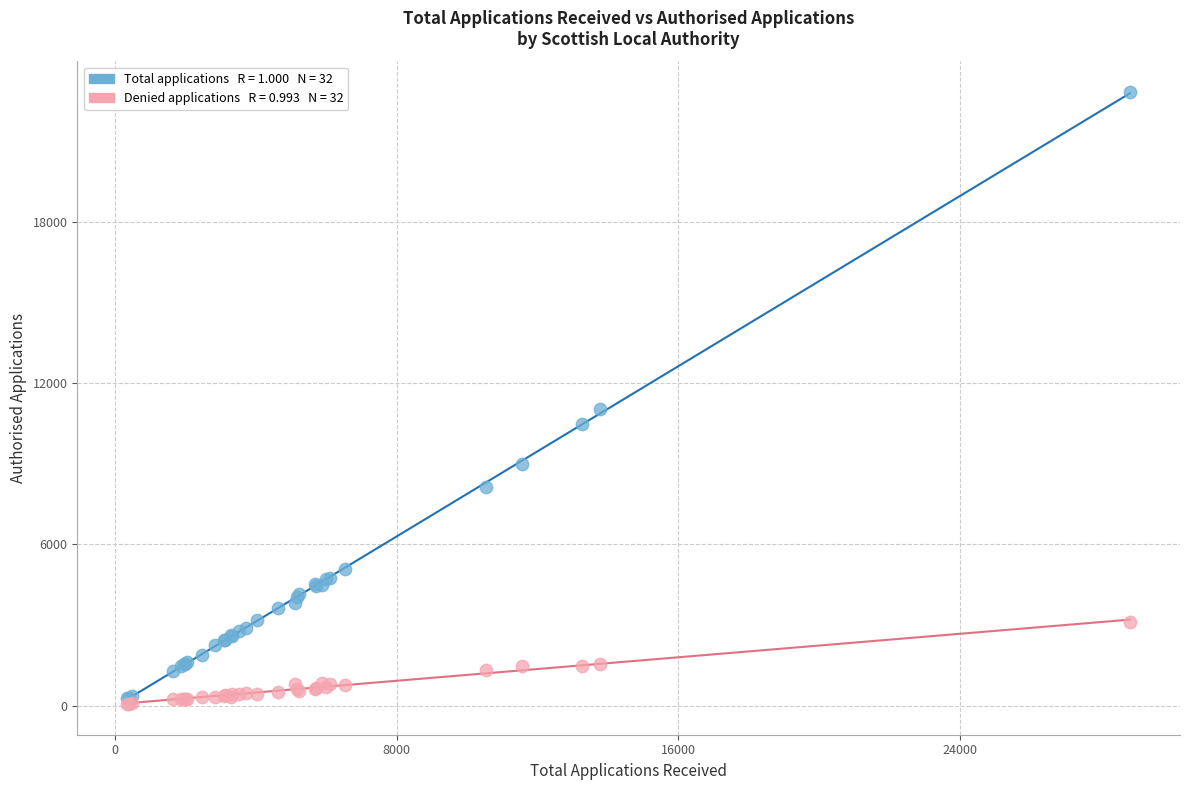

Across all series, what Y value is closest to 11442?

11055